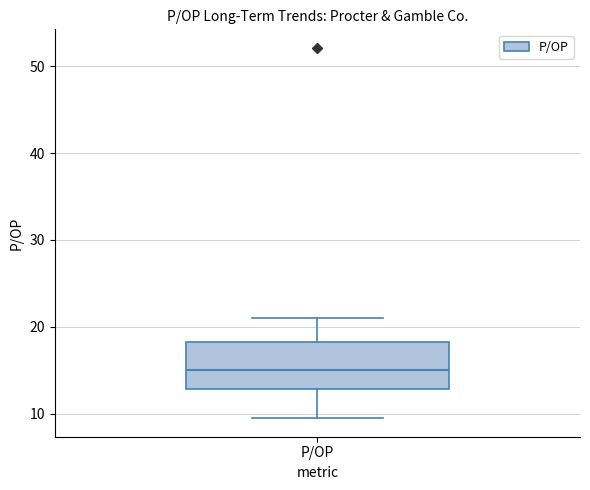

Where is the lower edge of the box for P/OP on the y-axis? The values are not printed on the chart, so give them approximately, as read against the axis.

13